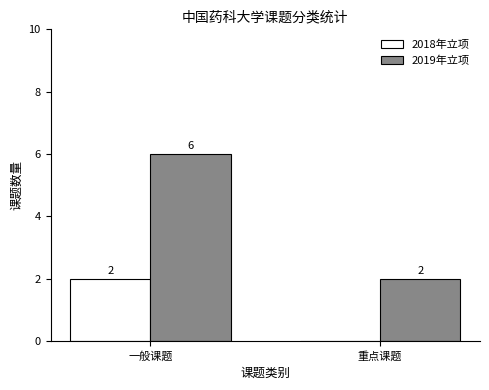

What is the greatest value displayed?

6